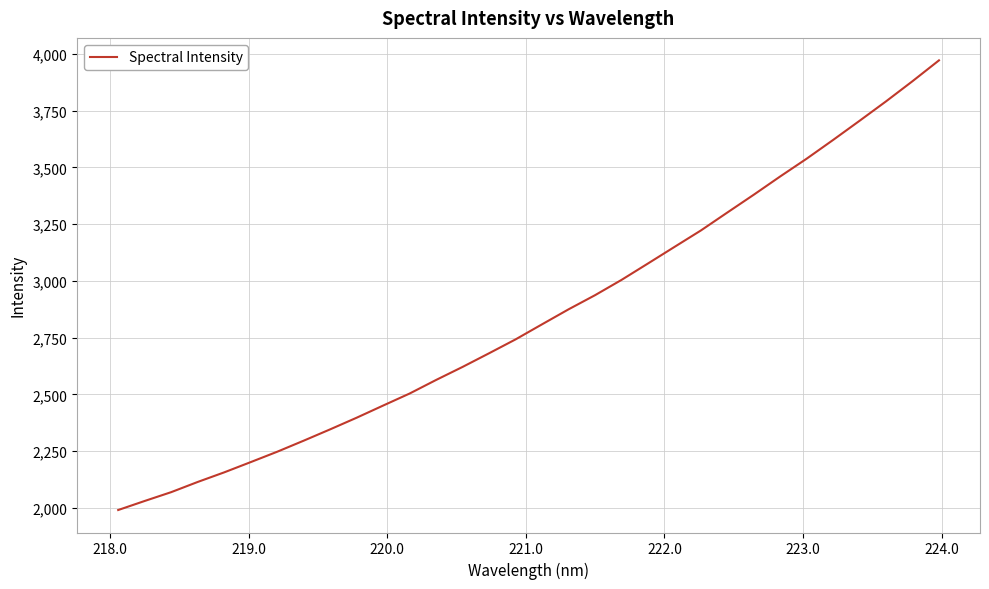

How many lines are shown in the chart?

1